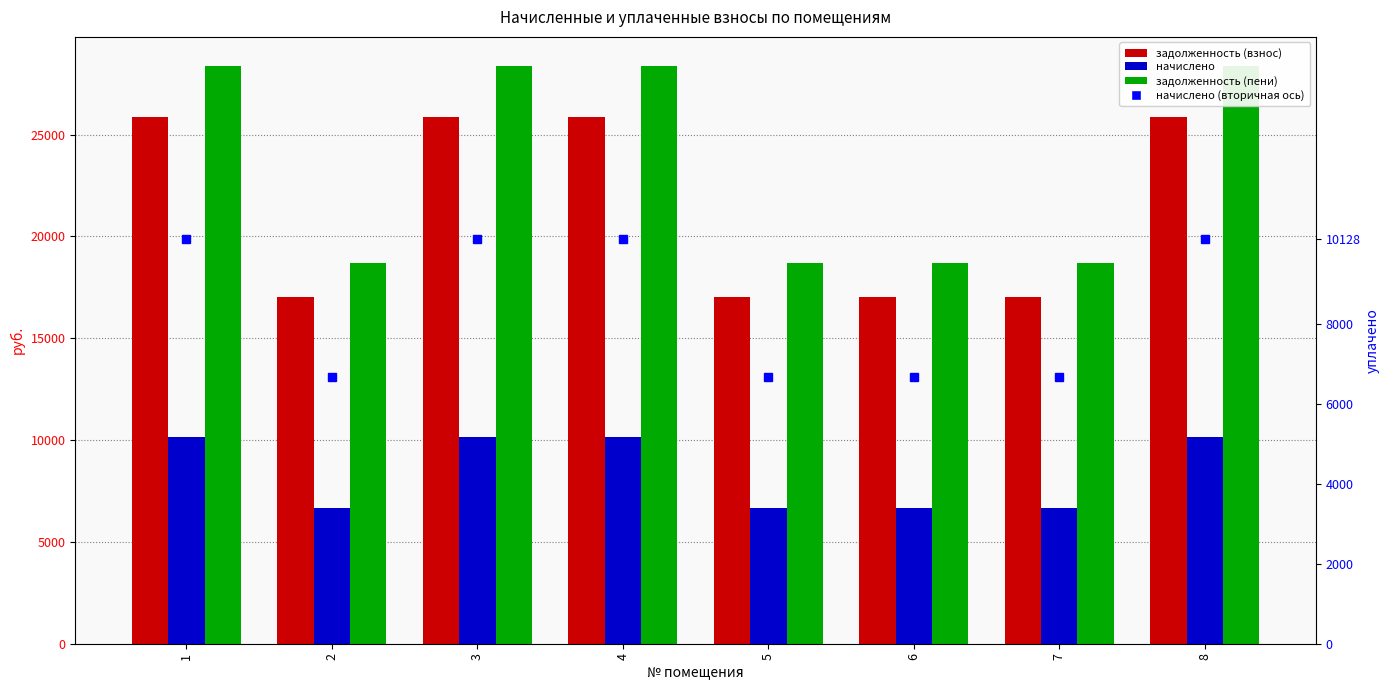

Is it true that задолженность (пени) equals 28813.2 at 7?

False